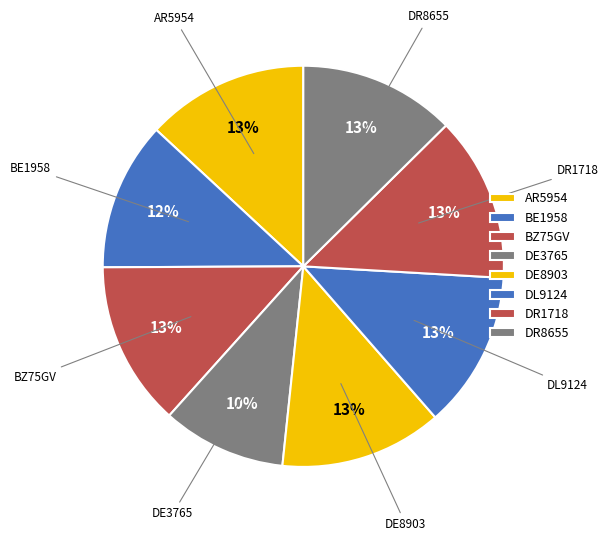

How many slices are in this pie chart?

8